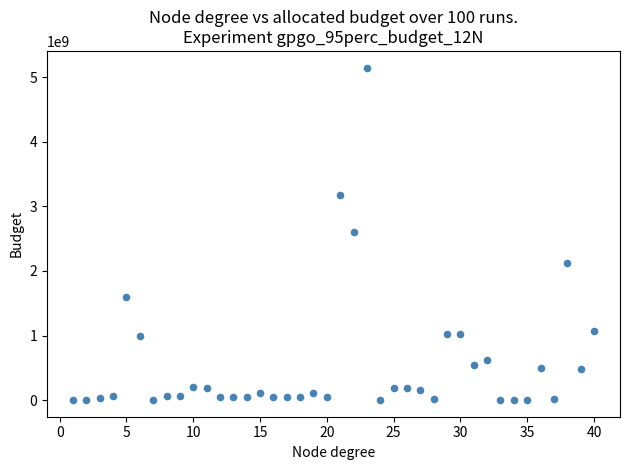

What is the range of X values (max minus min)?

39.0